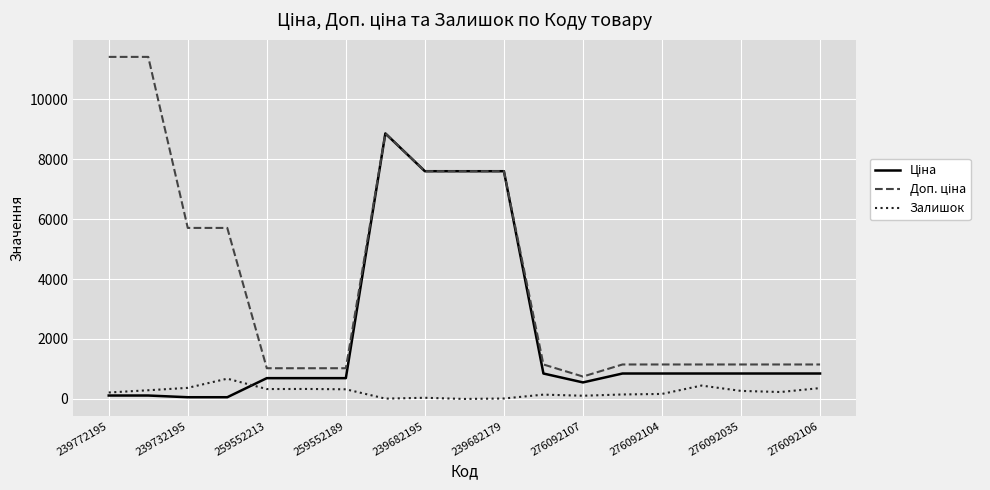

What is the maximum value shown in the chart?

11410.0